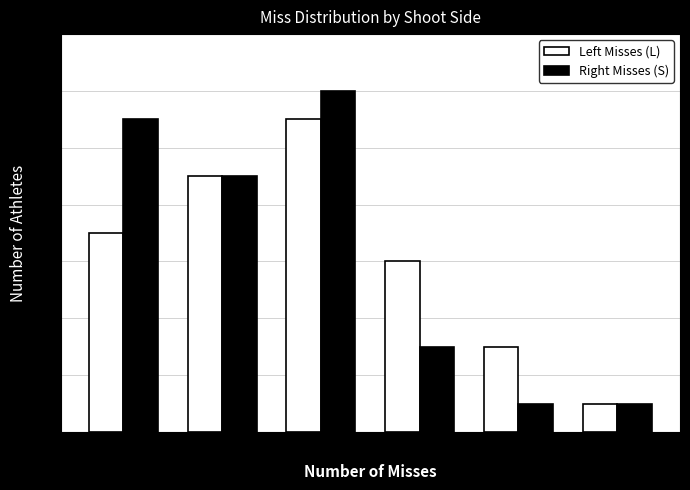

What is the lowest value of the Right Misses (S) series?

1